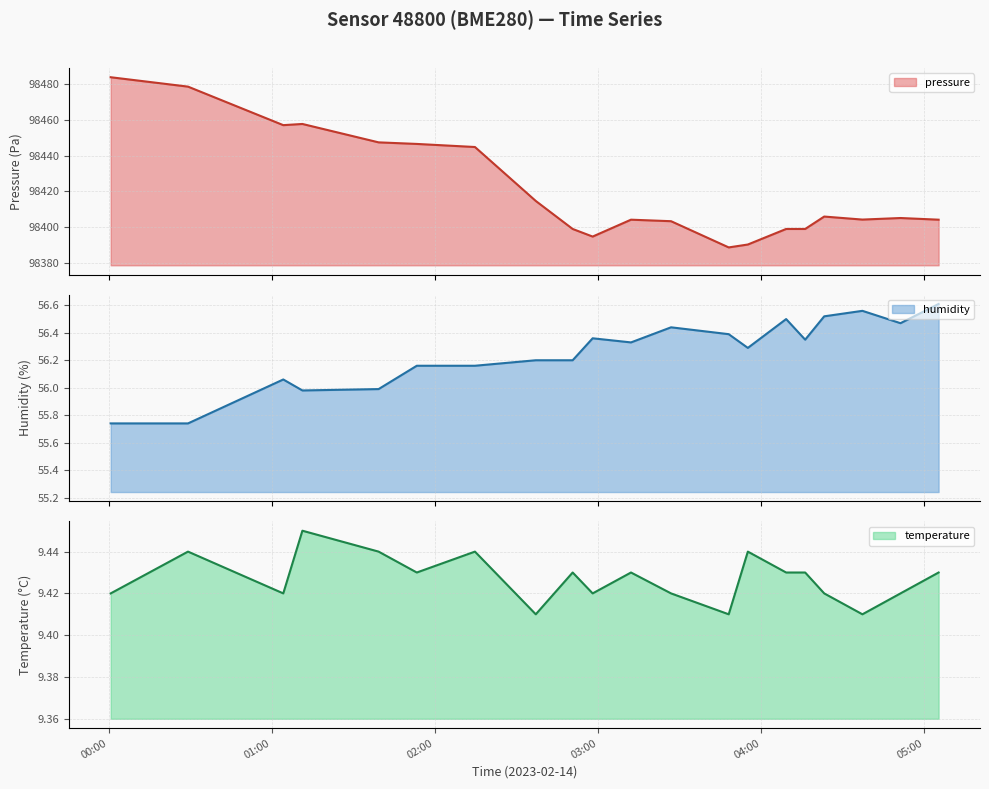

How many lines are shown in the chart?

3